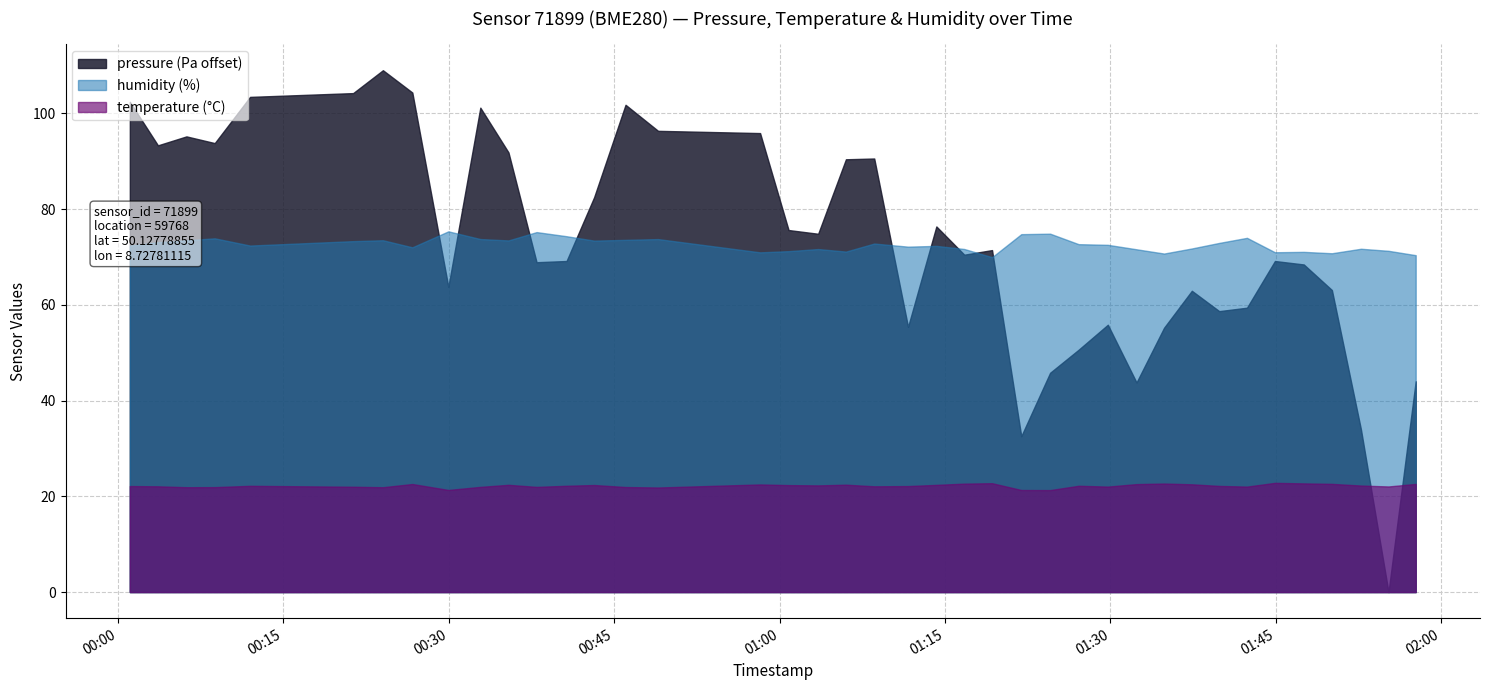

Rank the series by their maximum value, from highest to lowest.

pressure (Pa offset), humidity (%), temperature (°C)